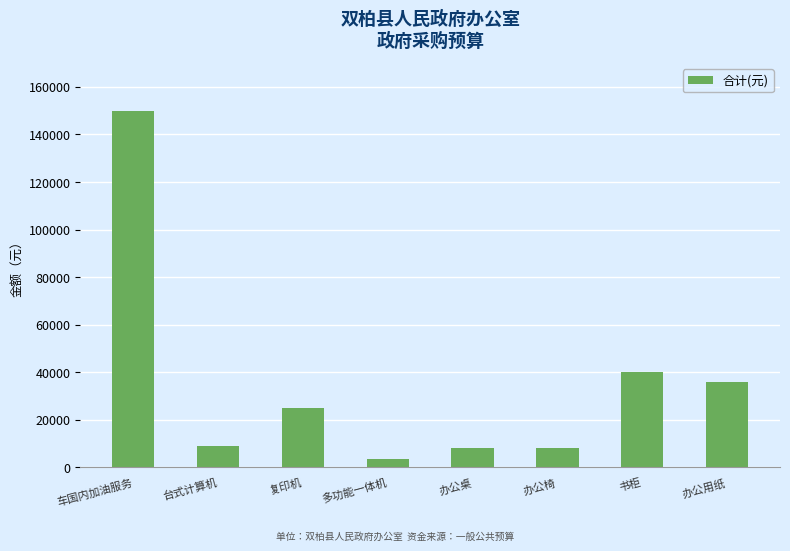

Where does the data first go above 25000?

车国内加油服务